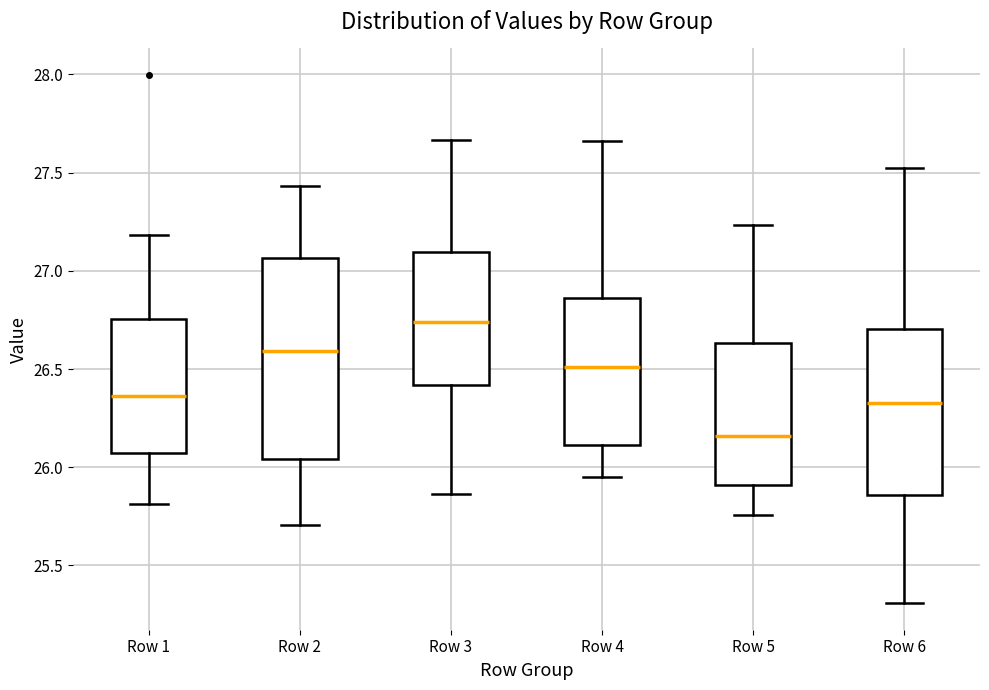

Which box has the lowest median line?

Row 5